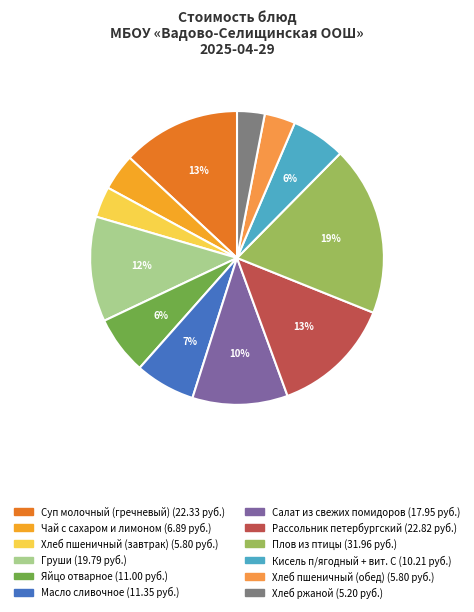

How many slices are in this pie chart?

12